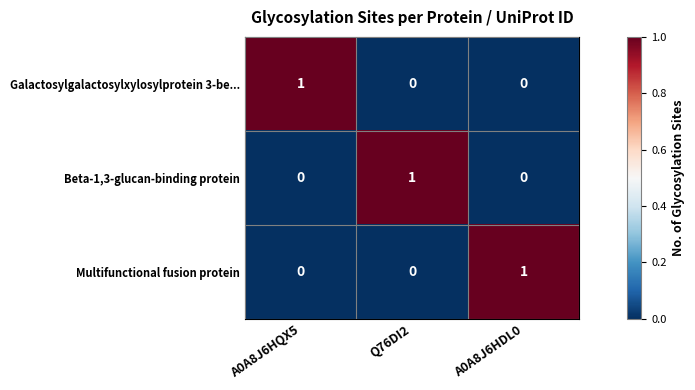

True or false: Galactosylgalactosylxylosylprotein 3-be... has a value of 0 at Q76DI2.

True